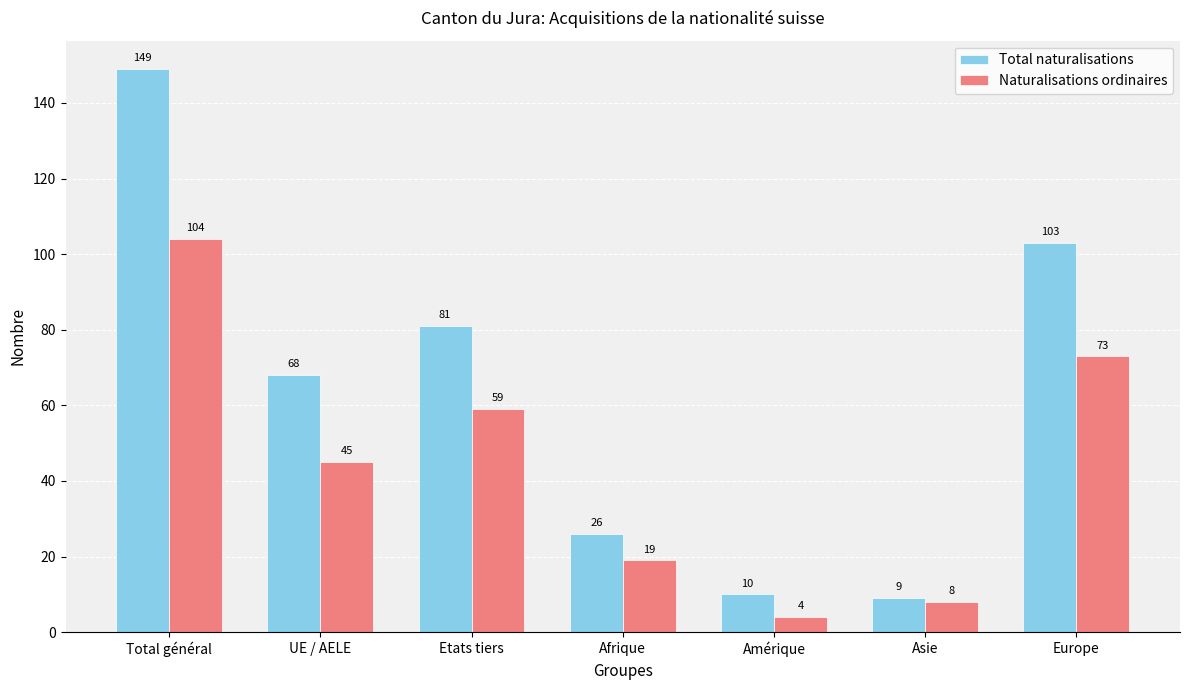

At how many categories does at least one series exceed 118?

1